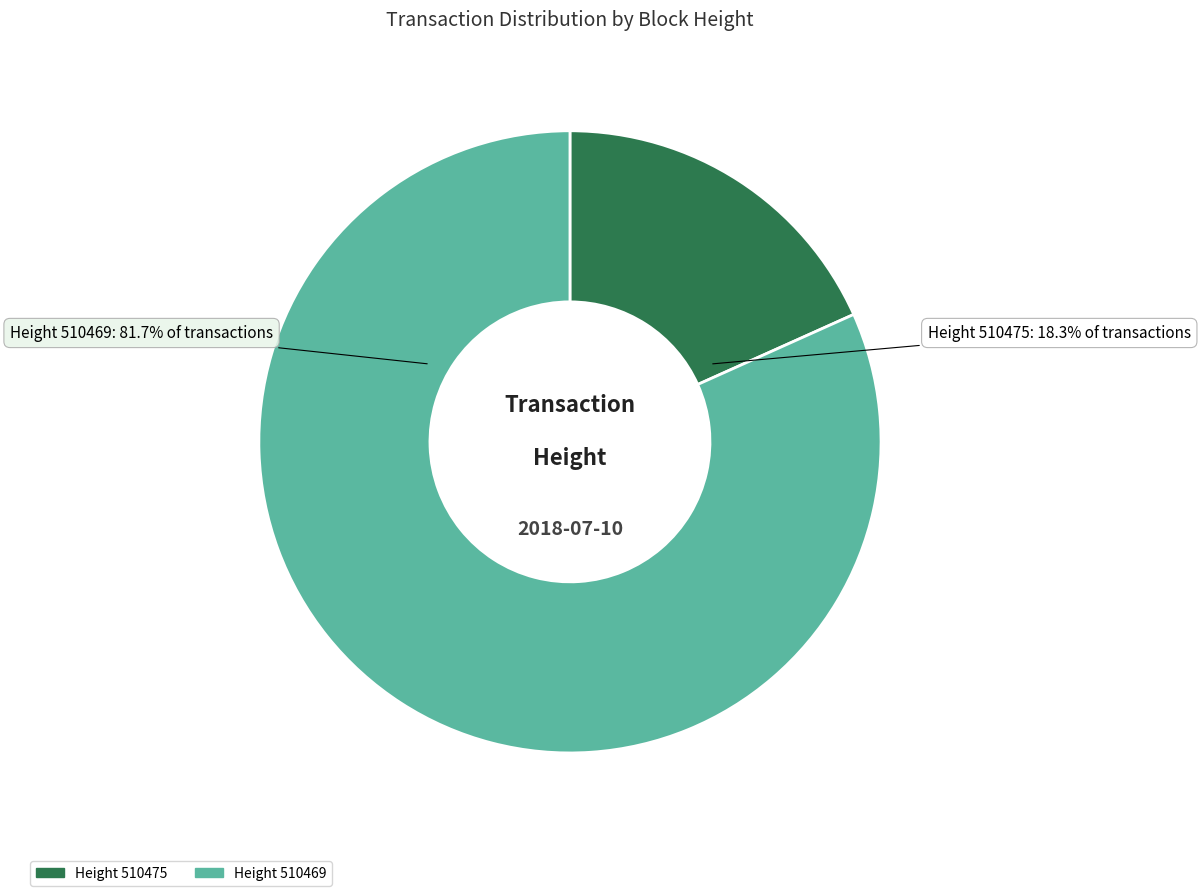

How many slices are in this pie chart?

2